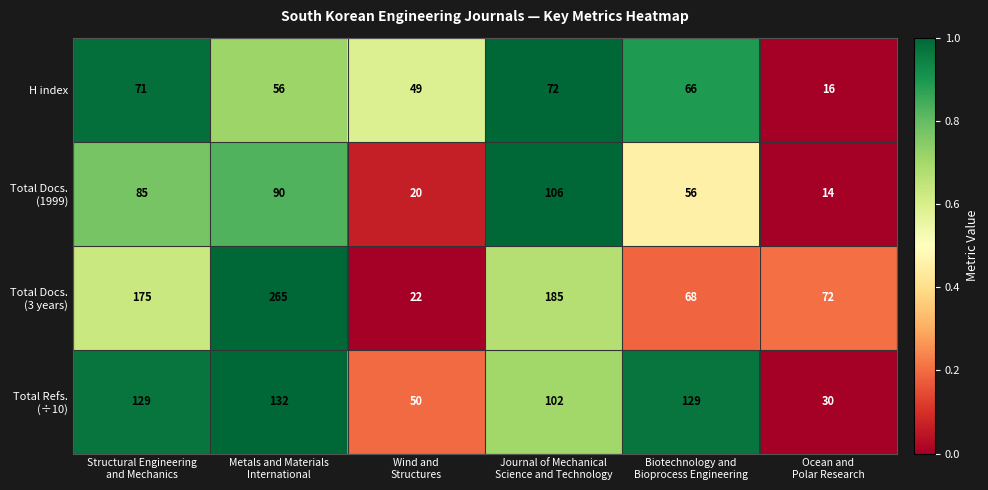

At which category is the sum across all series the highest?

Metals and Materials
International